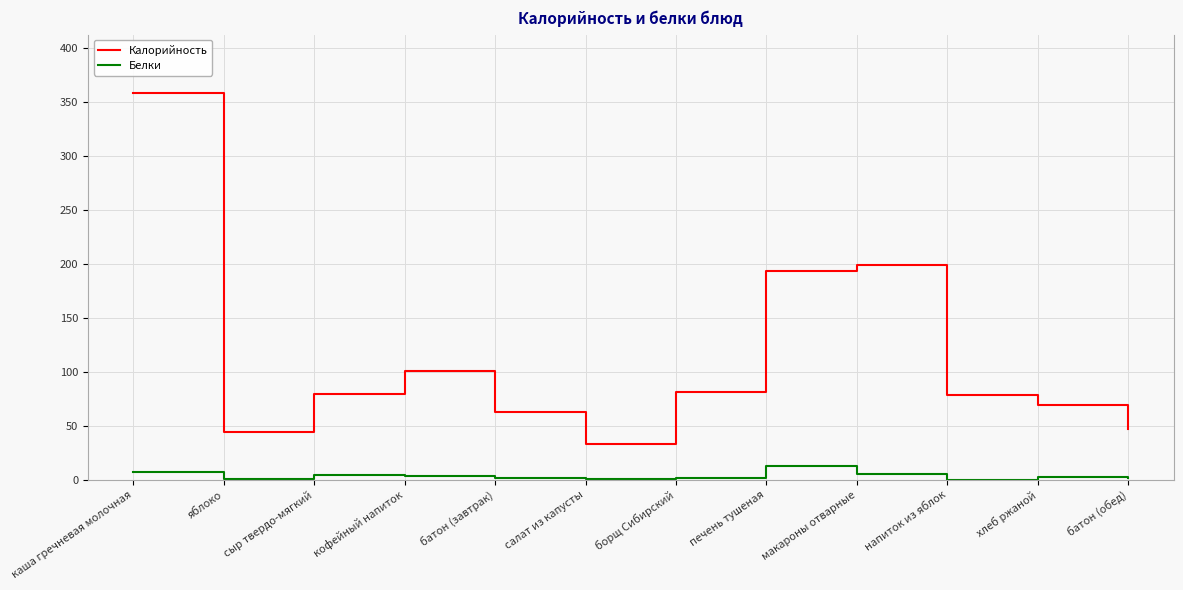

At каша гречневая молочная, list the series in order from smallest to largest.

Белки, Калорийность